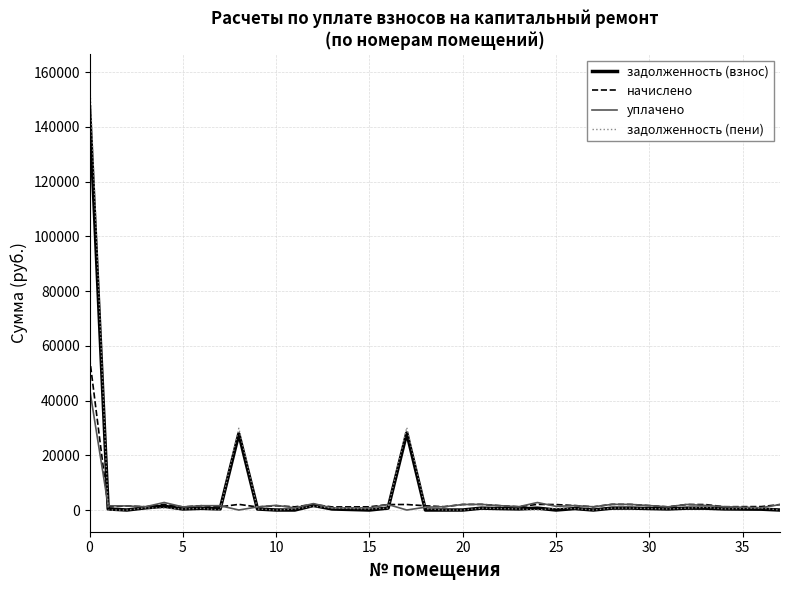

True or false: задолженность (пени) and уплачено intersect in this chart.

True